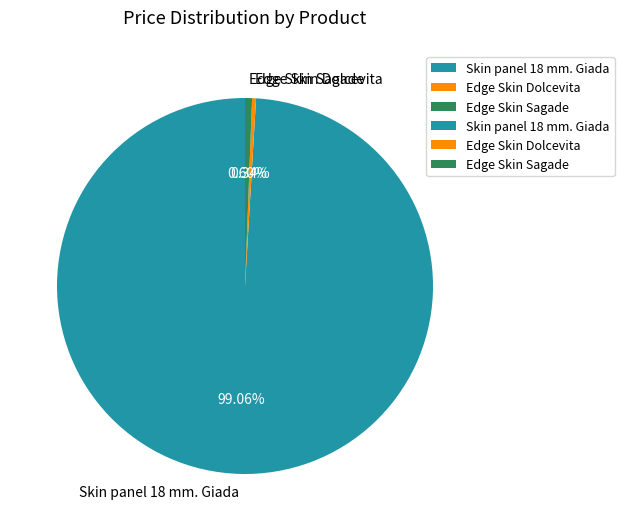

What is the ratio of the value at Edge Skin Dolcevita to the value at Edge Skin Sagade?

0.6